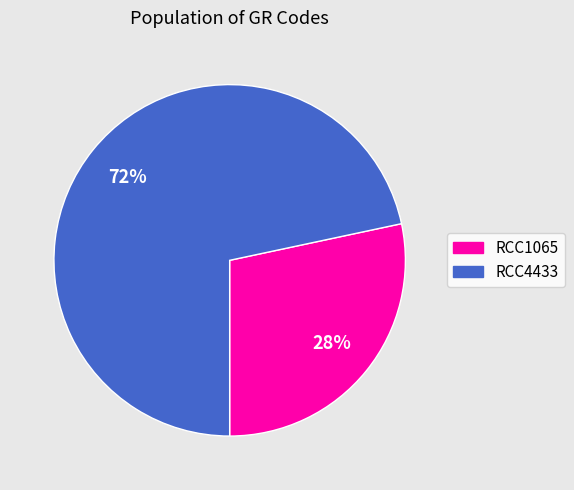

To the nearest percent, what portion does RCC4433 represent?

72%